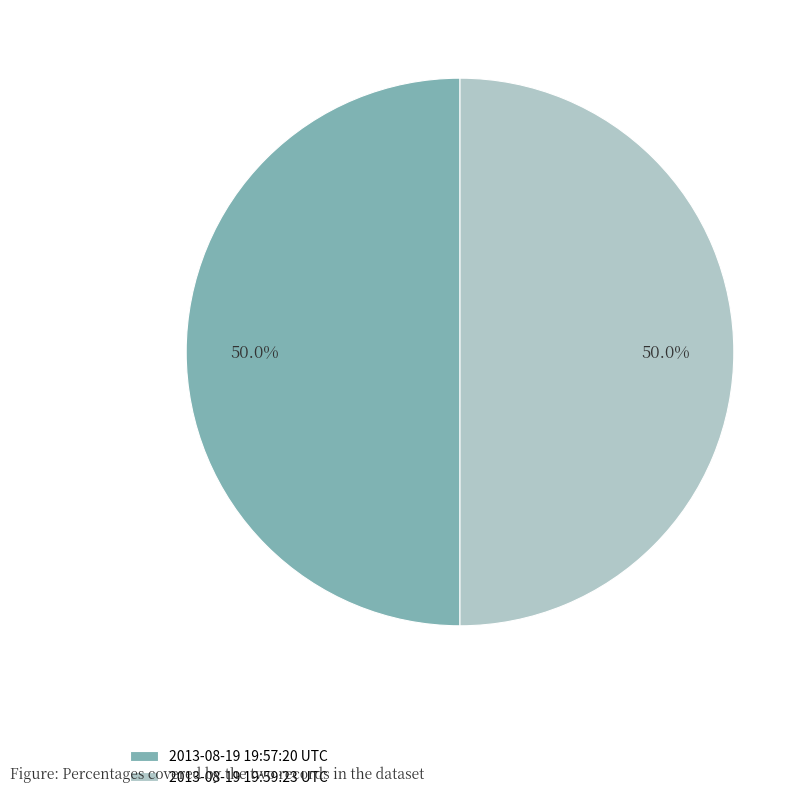

What is the ratio of the value at 2013-08-19 19:59:23 UTC to the value at 2013-08-19 19:57:20 UTC?

1.0